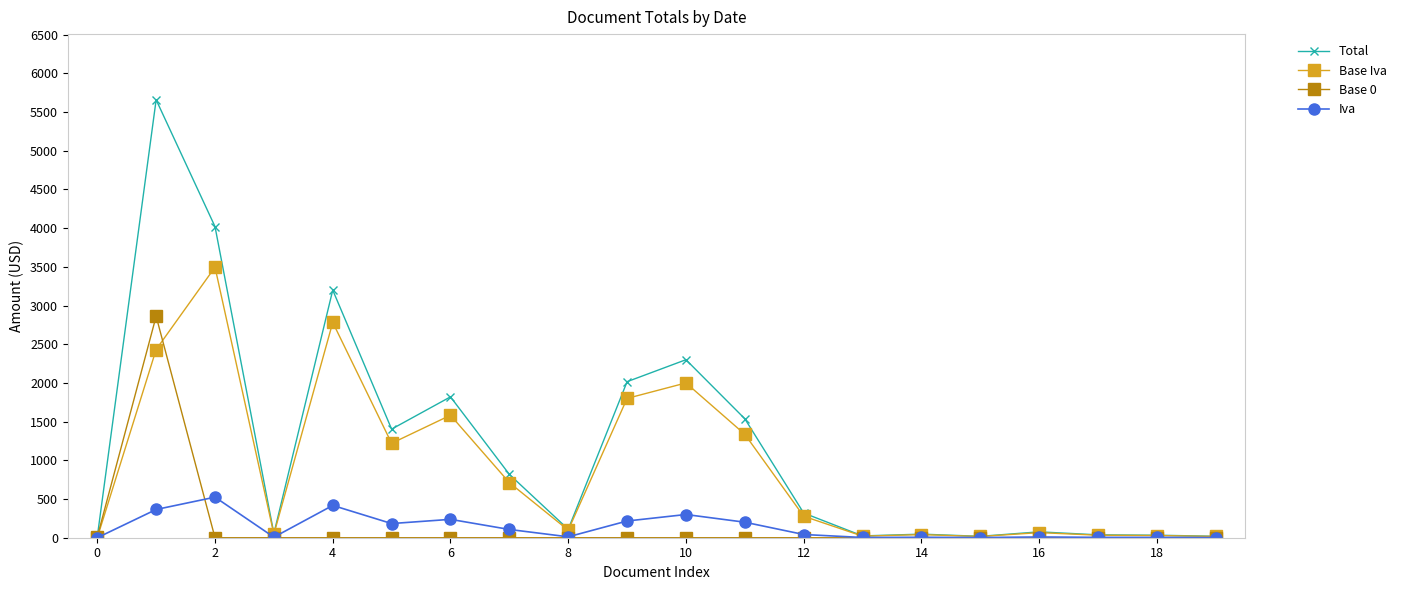

Rank the series by their maximum value, from highest to lowest.

Total, Base Iva, Base 0, Iva